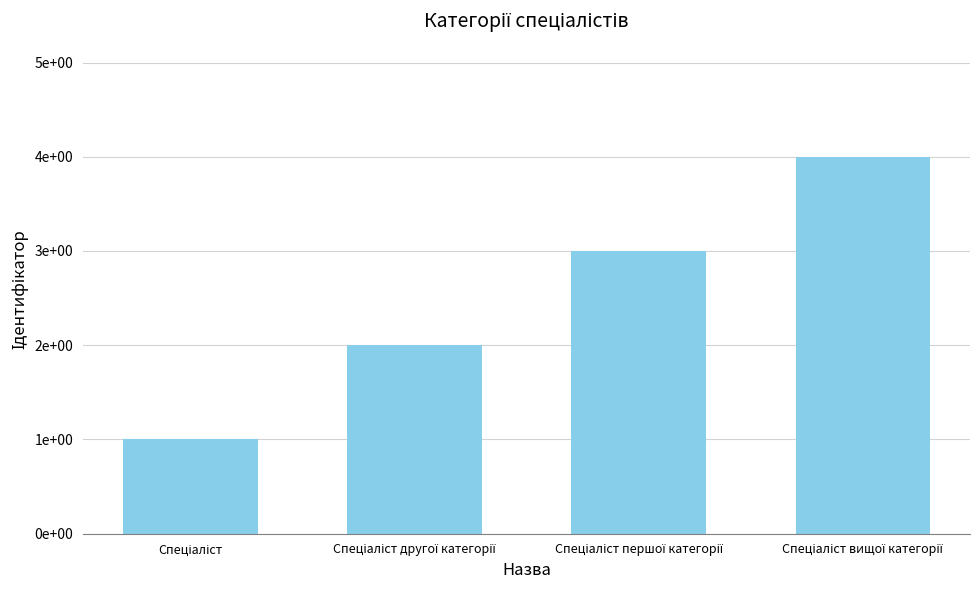

Reading left to right, list all the values displayed in this chart.

Спеціаліст=1	Спеціаліст другої категорії=2	Спеціаліст першої категорії=3	Спеціаліст вищої категорії=4